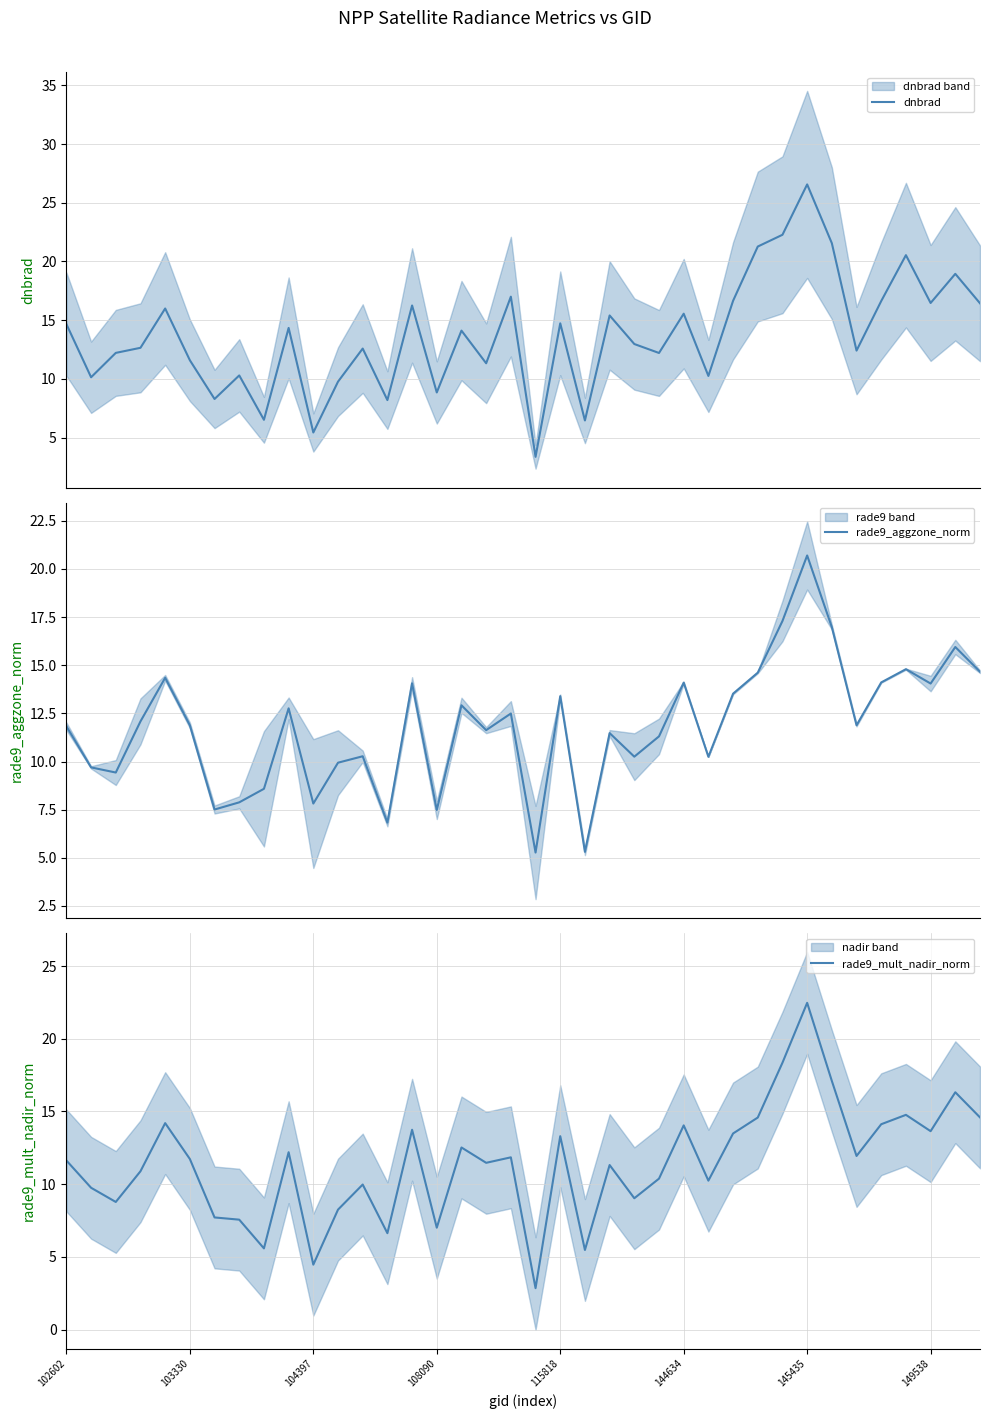

How many categories are shown in the chart?

38